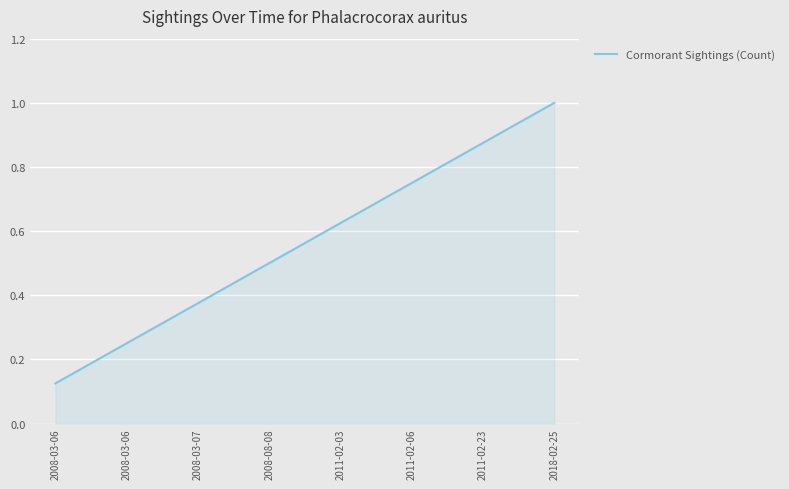

What is the change in value from 2011-02-03 to 2018-02-25?

+0.4